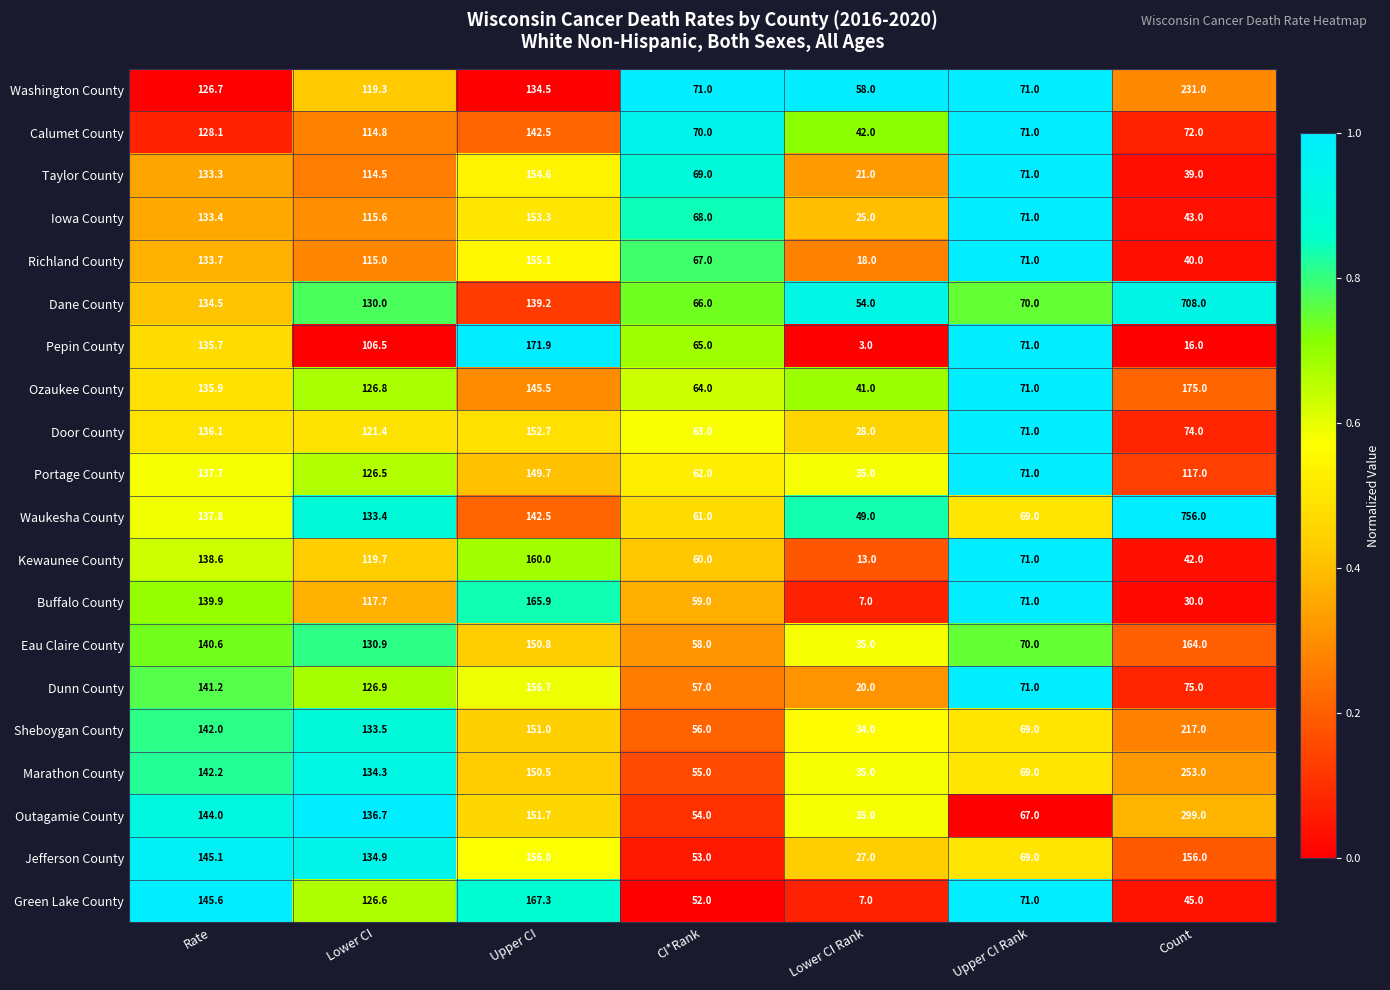

What is the average value of the Door County series?

92.3